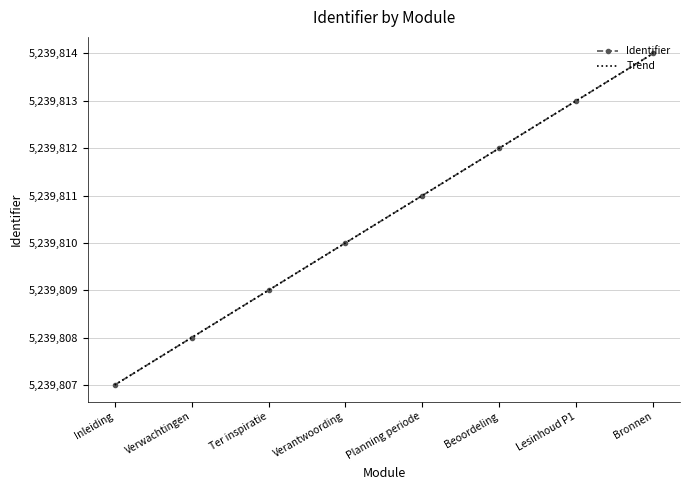

What is the difference between the second highest and second lowest values in the Identifier series?

5